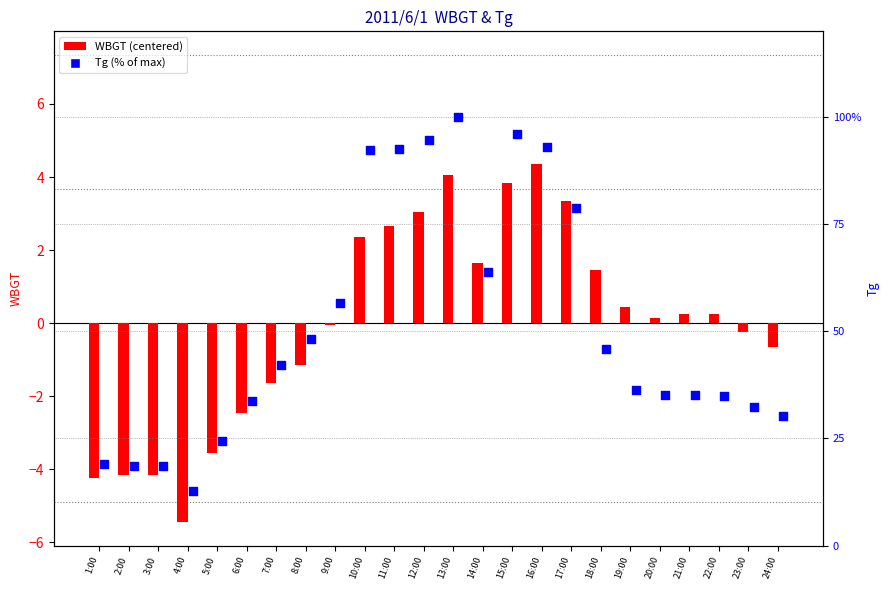

At which category is the sum across all series the highest?

13:00